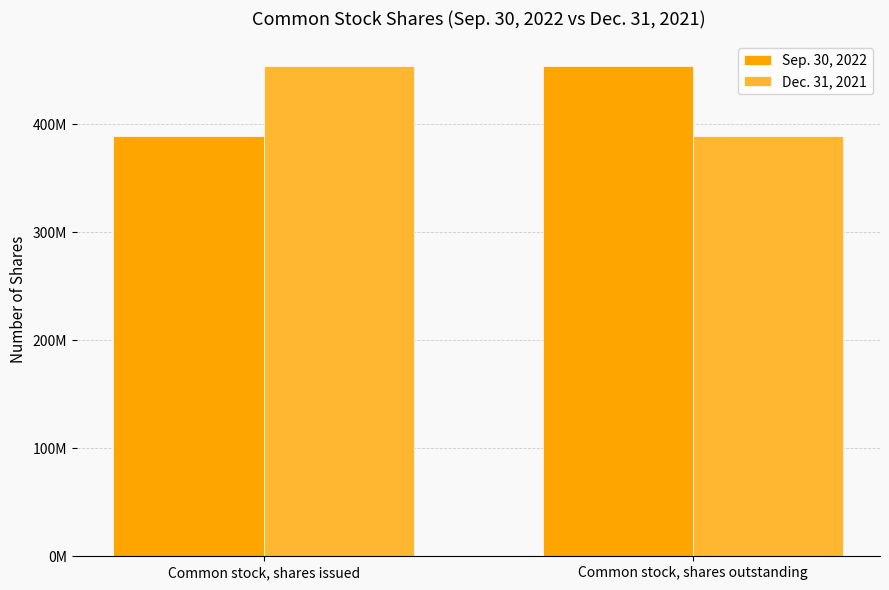

Is the value of Sep. 30, 2022 at Common stock, shares issued greater than the value of Dec. 31, 2021 at Common stock, shares outstanding?

No